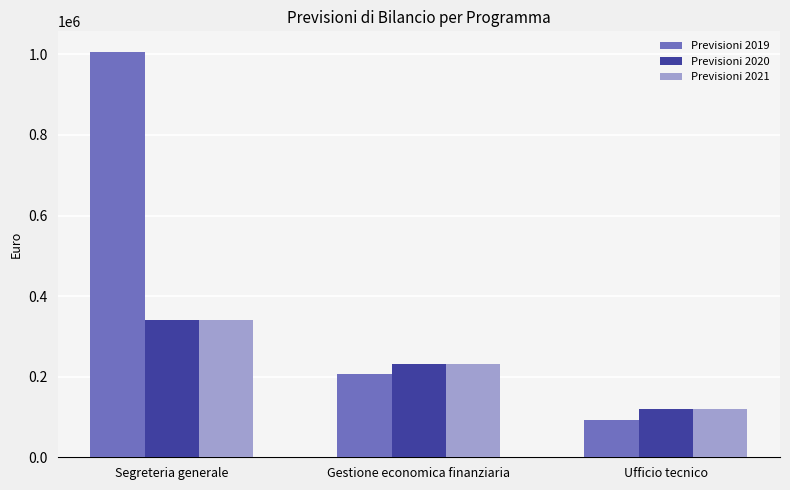

Reading left to right, extract all data points from this chart.

Previsioni 2019: Segreteria generale=1006957	Gestione economica finanziaria=205501	Ufficio tecnico=92501
Previsioni 2020: Segreteria generale=340737	Gestione economica finanziaria=232561	Ufficio tecnico=119561
Previsioni 2021: Segreteria generale=340737	Gestione economica finanziaria=232561	Ufficio tecnico=119561